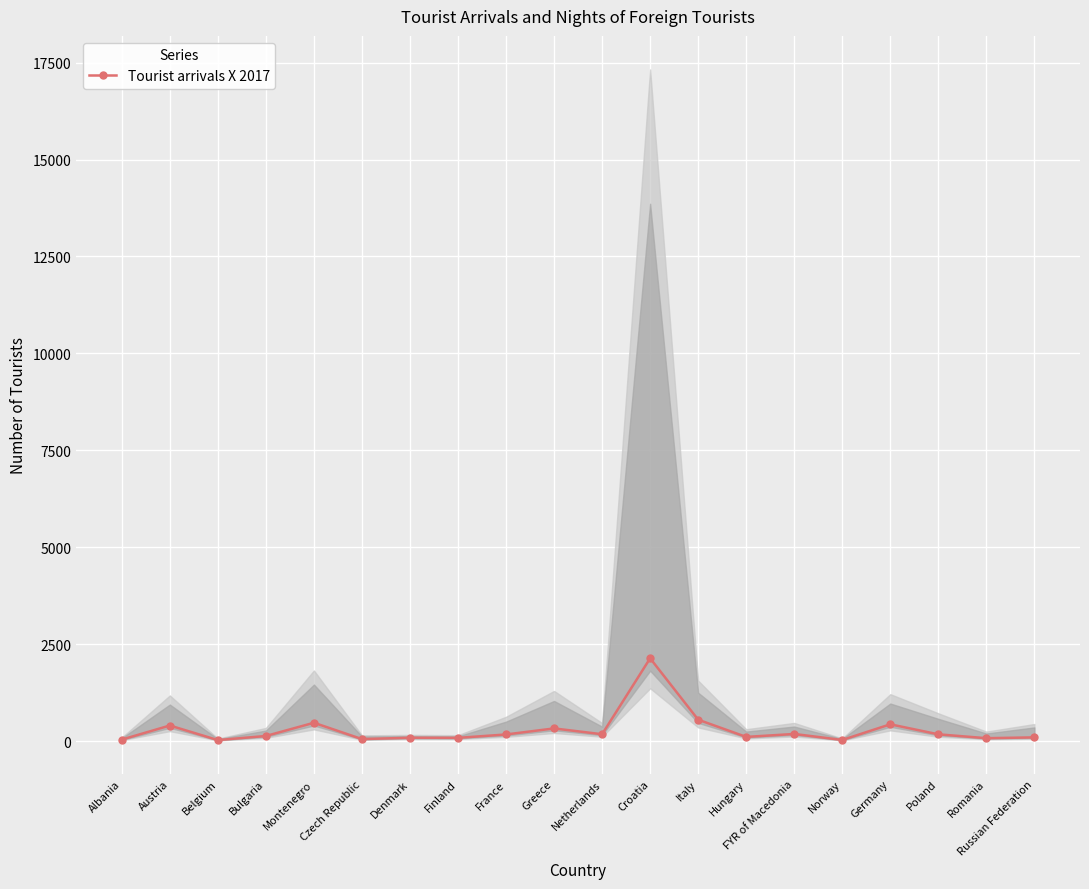

Which has a higher value, France or Romania?

France